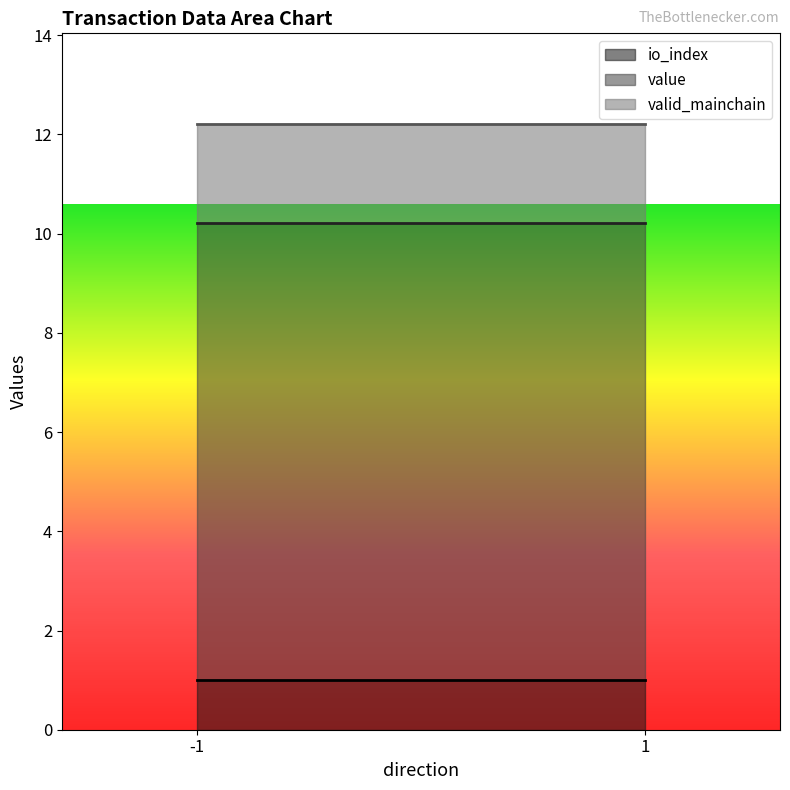

What is the total value across all series at 1?

12.2